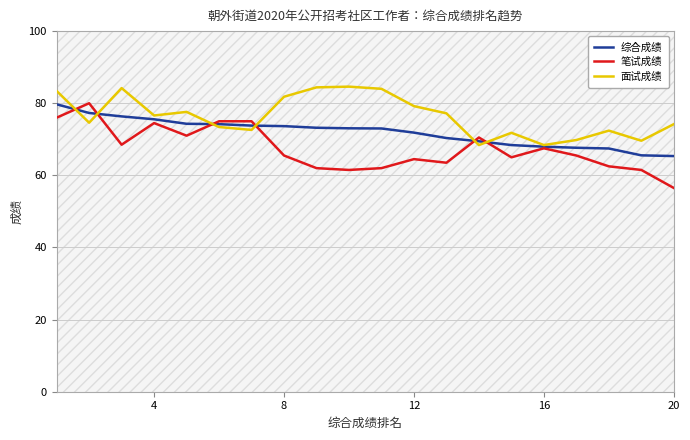

Is it true that 笔试成绩 equals 103.1 at 16?

False